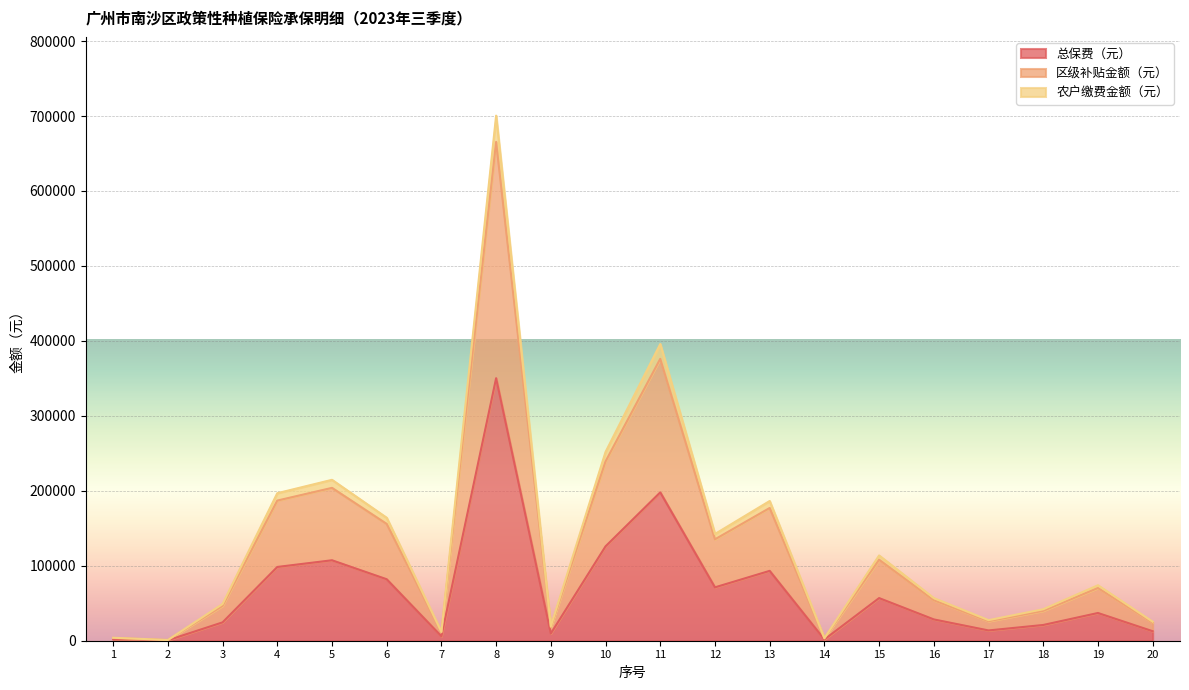

True or false: 区级补贴金额（元） and 农户缴费金额（元） cross at least once.

False